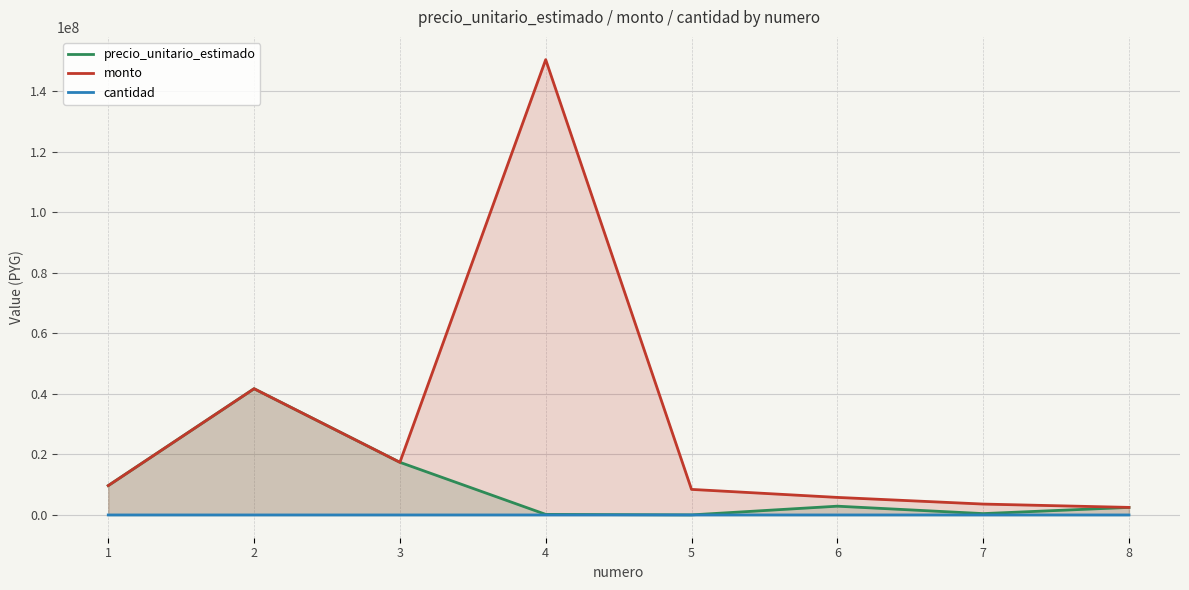

What is the difference between the maximum and minimum values in the precio_unitario_estimado series?

41702000